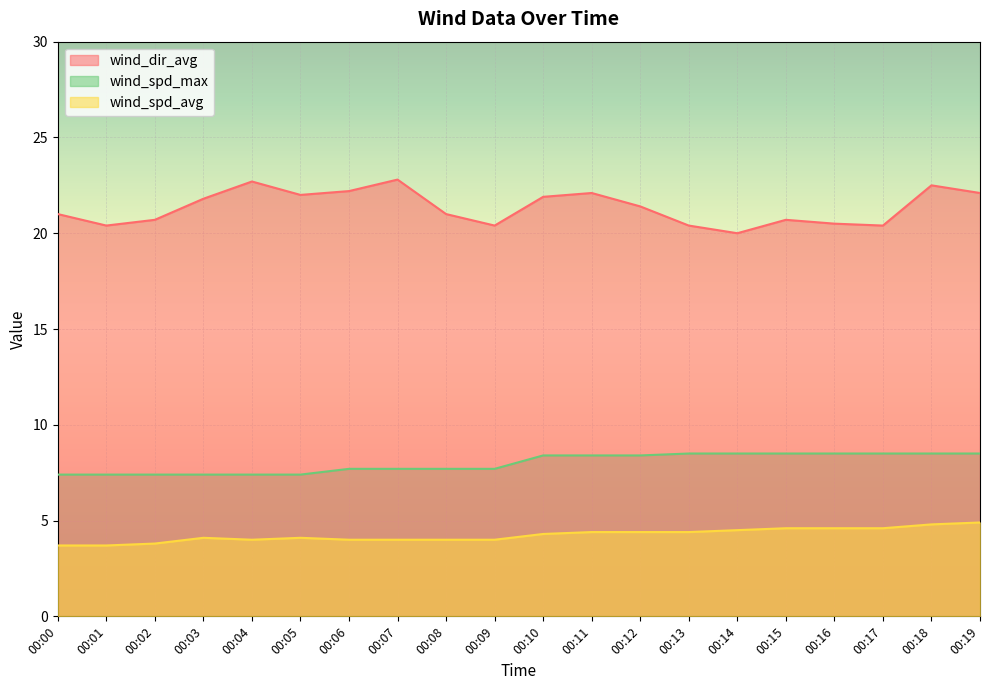

True or false: wind_spd_max has a value of 10.5 at 00:08.

False